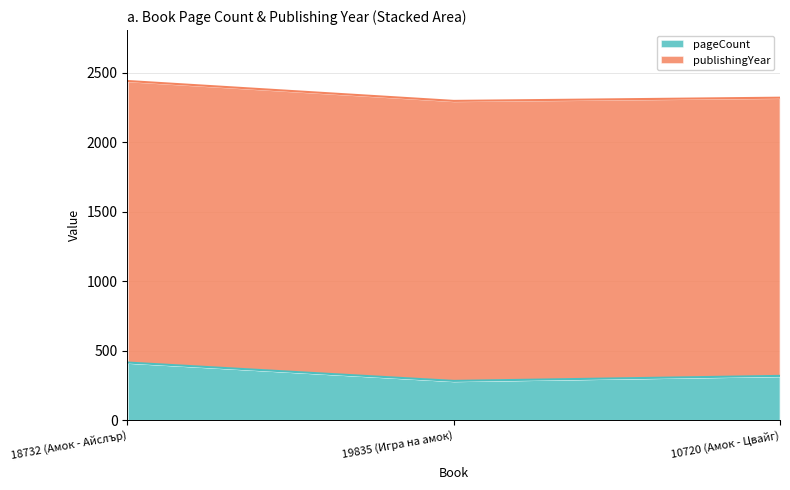

How many lines are shown in the chart?

2